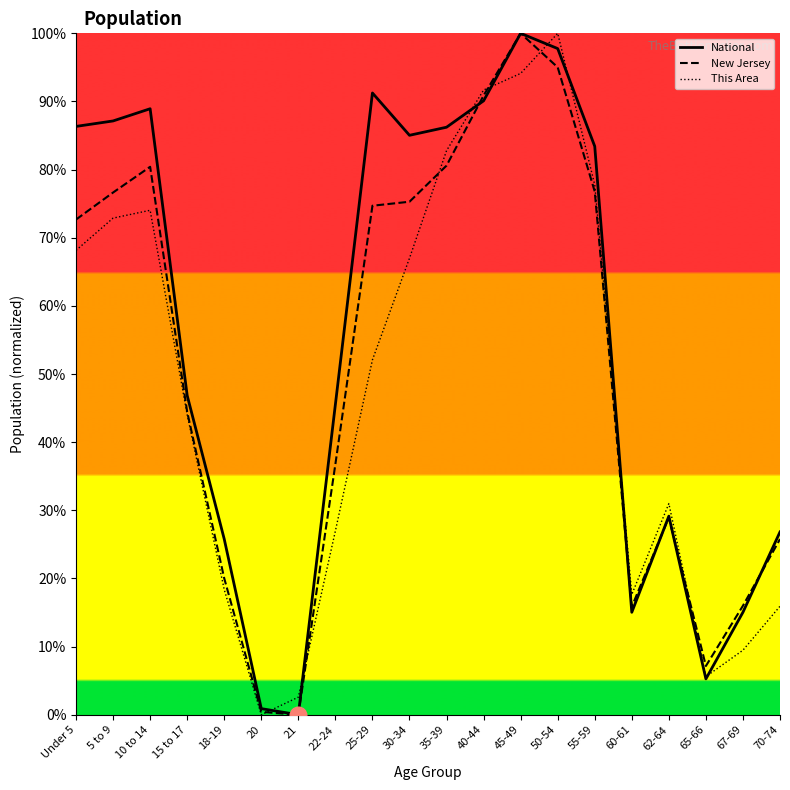

What are all the series names shown in the legend?

National, New Jersey, This Area